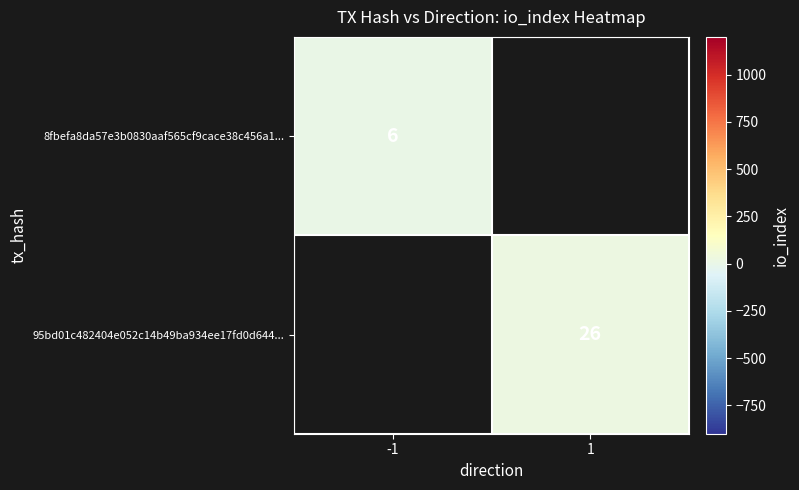

The 8fbefa8da57e3b0830aaf565cf9cace38c456a1... series shows 11 at -1. True or false?

False